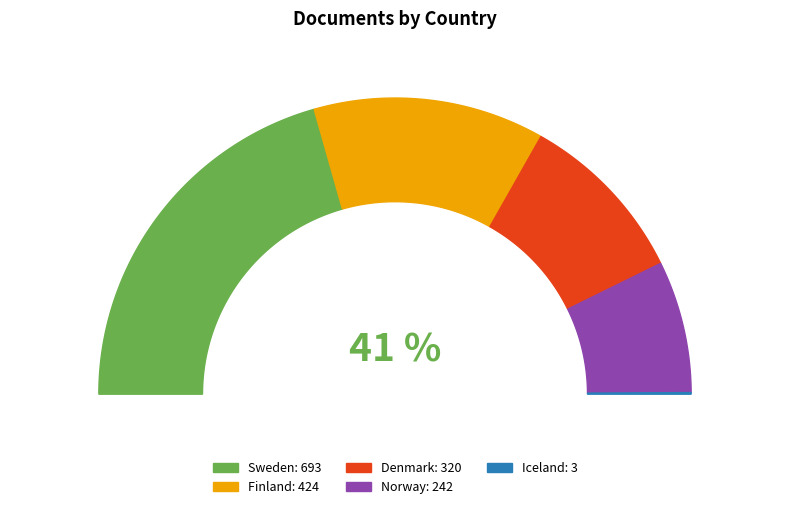

True or false: Iceland accounts for 14% of the total.

False